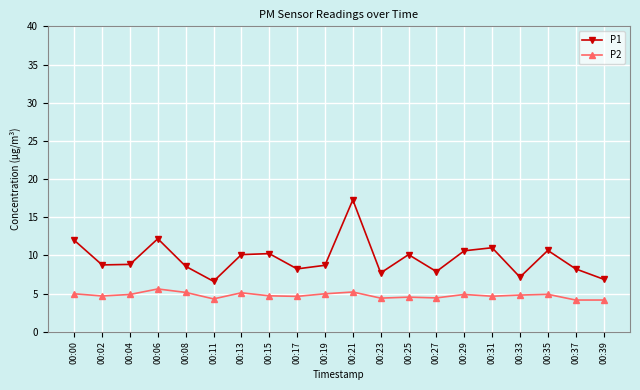

Is it true that P1 equals 11.0 at 00:31?

True